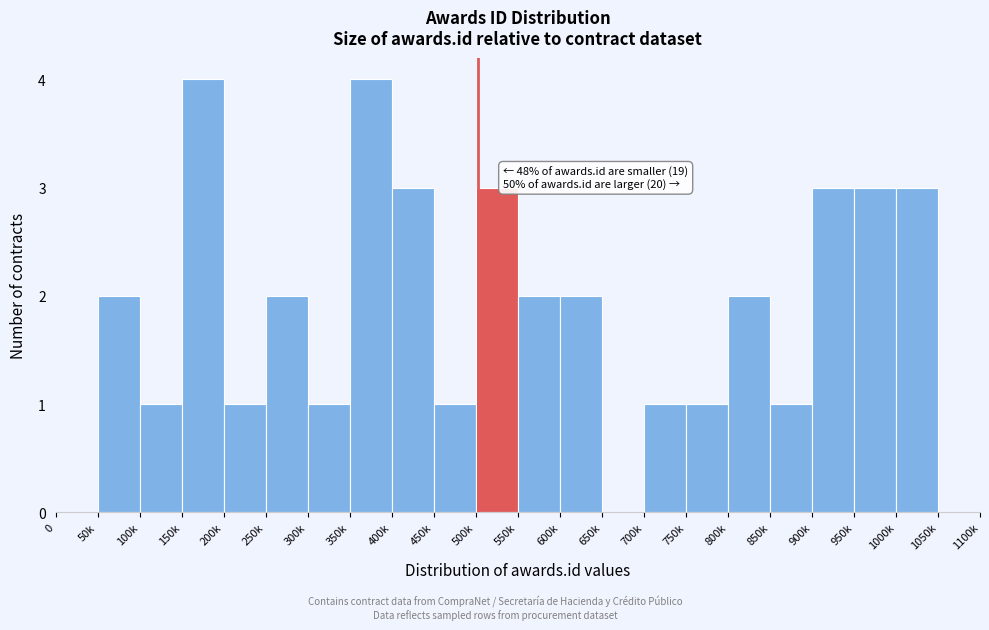

Reading left to right, list all the values displayed in this chart.

0=0	50k=2	100k=1	150k=4	200k=1	250k=2	300k=1	350k=4	400k=3	450k=1	500k=3	550k=2	600k=2	650k=0	700k=1	750k=1	800k=2	850k=1	900k=3	950k=3	1000k=3	1050k=0